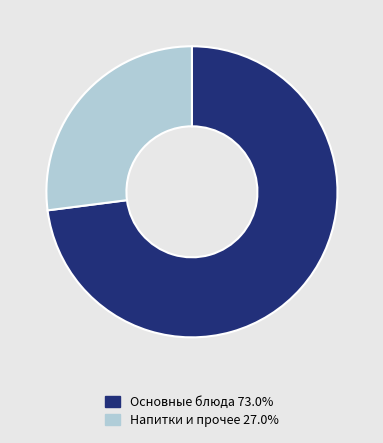

Does any single category account for the majority?

Yes